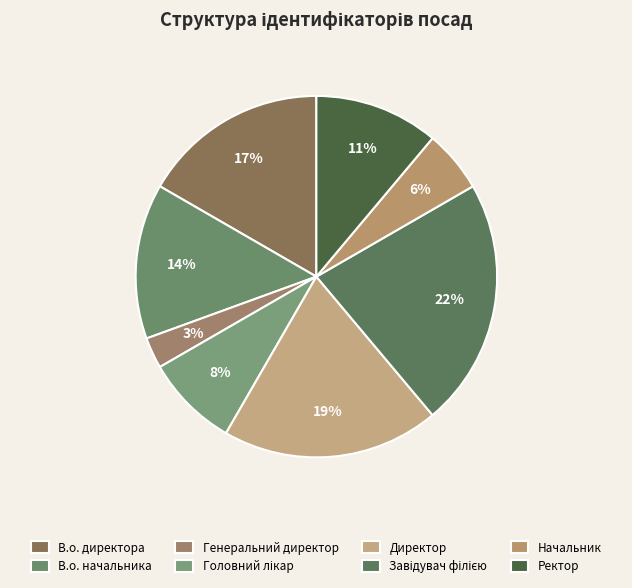

The Начальник slice represents 6% of the pie. True or false?

True